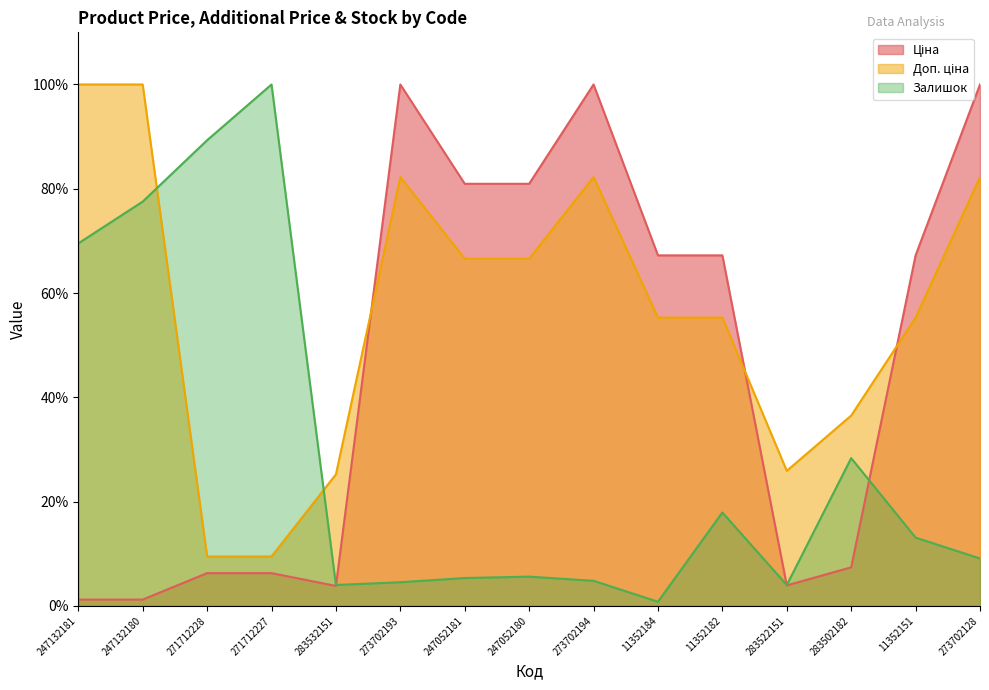

Does the chart display data point markers on the line(s)?

No